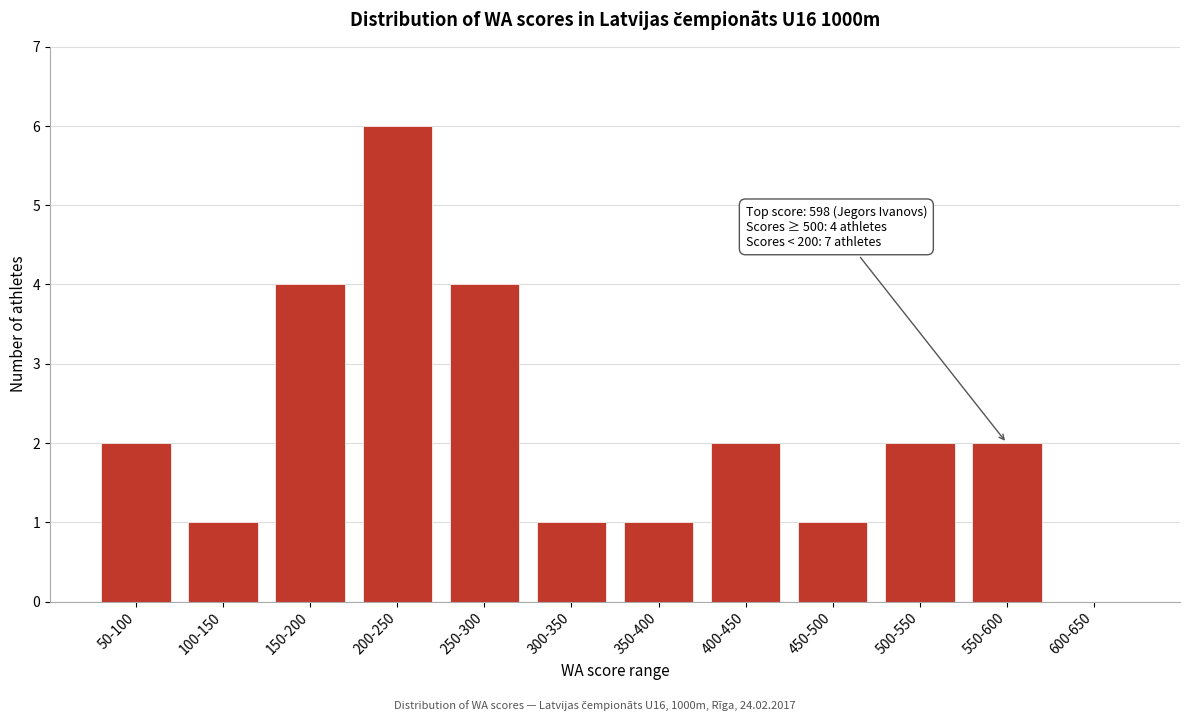

Reading left to right, what are all the values shown in this chart?

50-100=2	100-150=1	150-200=4	200-250=6	250-300=4	300-350=1	350-400=1	400-450=2	450-500=1	500-550=2	550-600=2	600-650=0